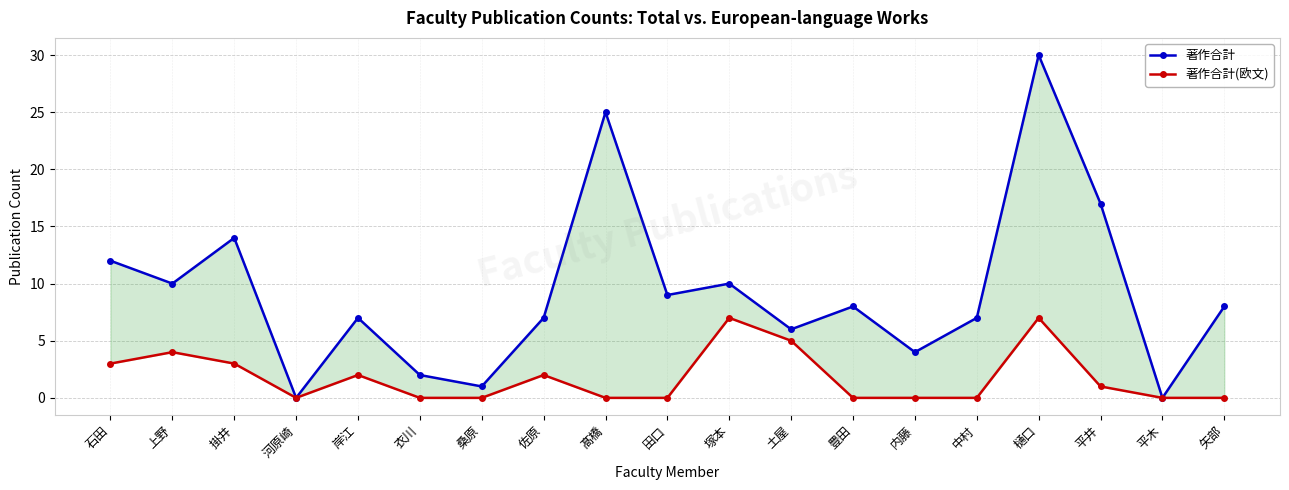

List the series in order of their overall mean, lowest first.

著作合計(欧文), 著作合計